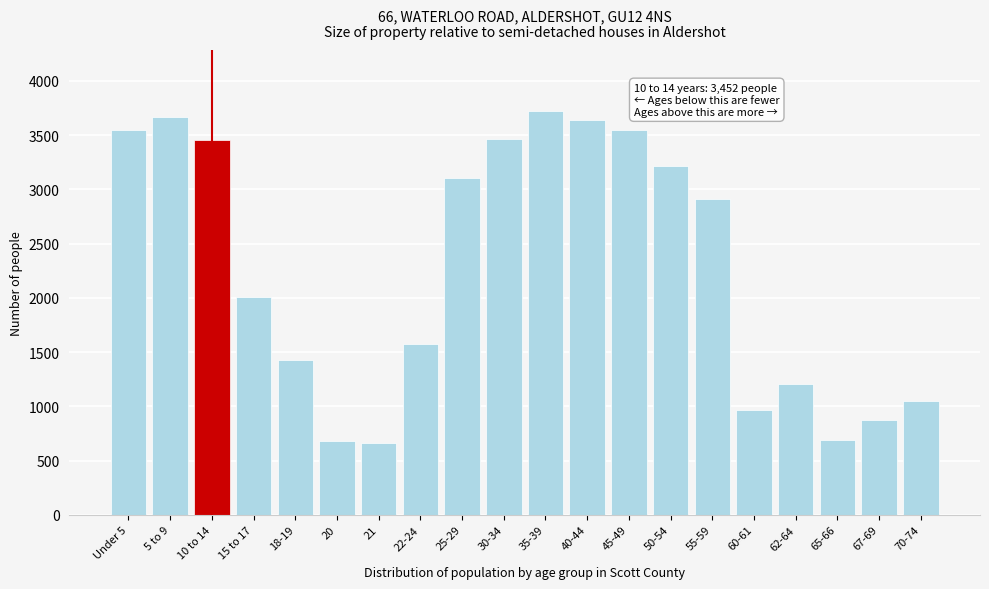

What is the value of the 9th bar from the left?

3104